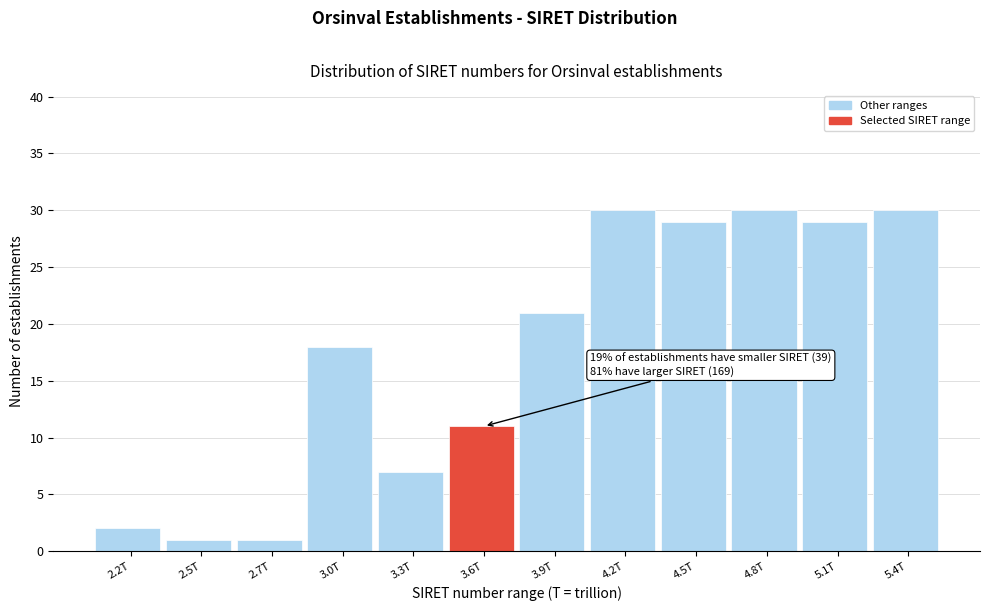

Reading right to left, what are all the values shown in this chart?

5.4T=30	5.1T=29	4.8T=30	4.5T=29	4.2T=30	3.9T=21	3.6T=11	3.3T=7	3.0T=18	2.7T=1	2.5T=1	2.2T=2